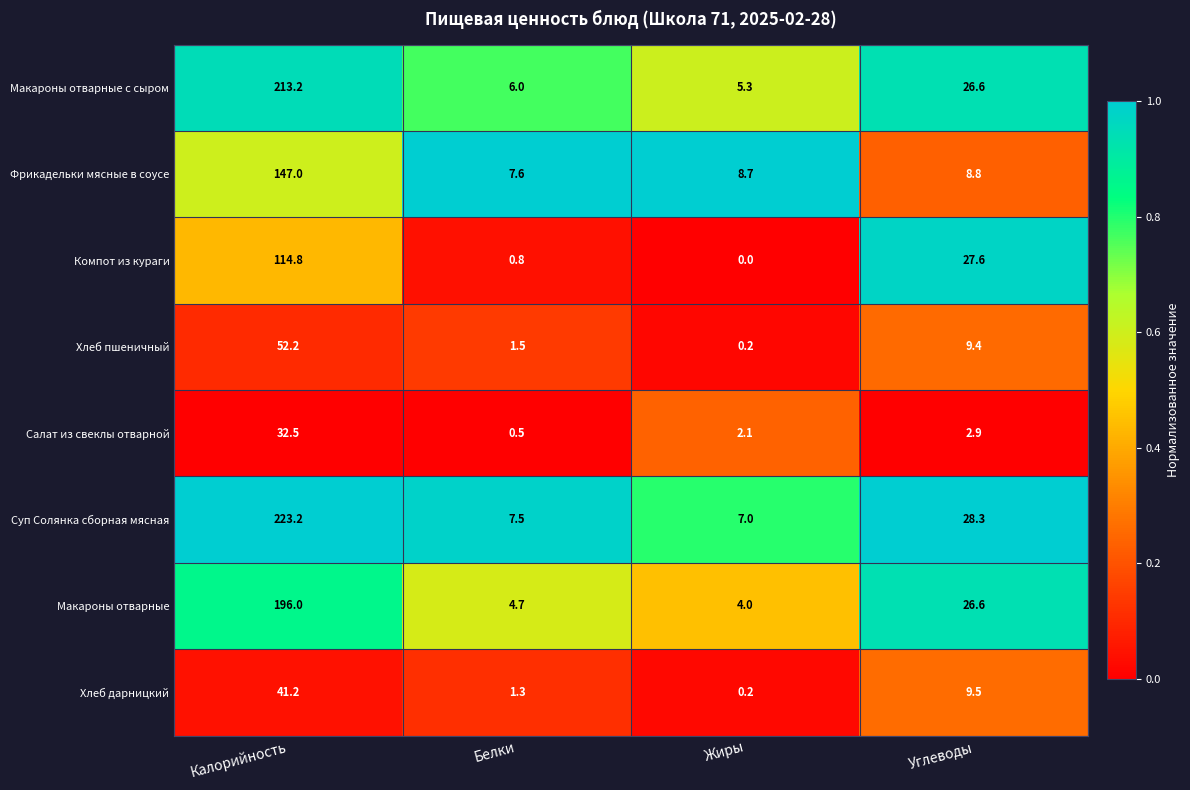

Rank the series at Белки from highest to lowest value.

Фрикадельки мясные в соусе, Суп Солянка сборная мясная, Макароны отварные с сыром, Макароны отварные, Хлеб пшеничный, Хлеб дарницкий, Компот из кураги, Салат из свеклы отварной